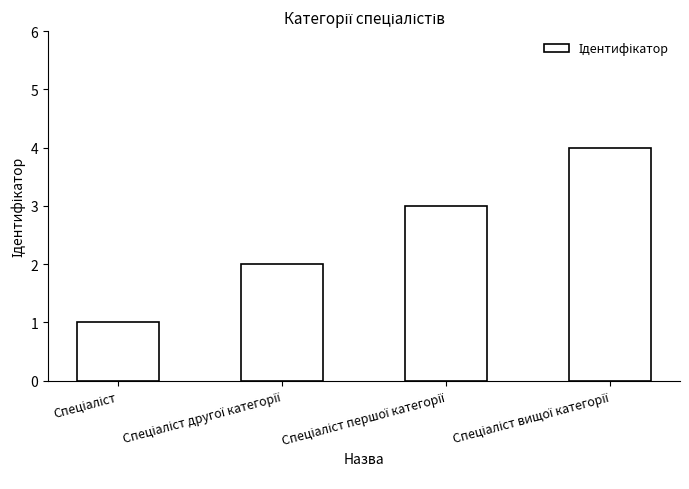

What is the minimum value shown in the chart?

1